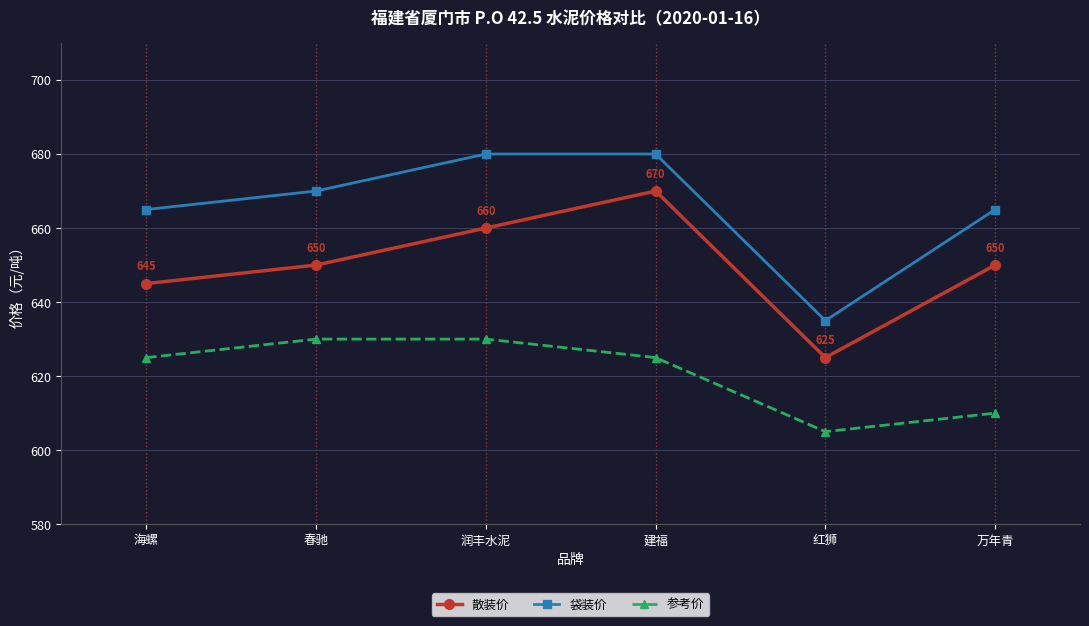

What is the difference between the maximum and second lowest values in the 参考价 series?

20